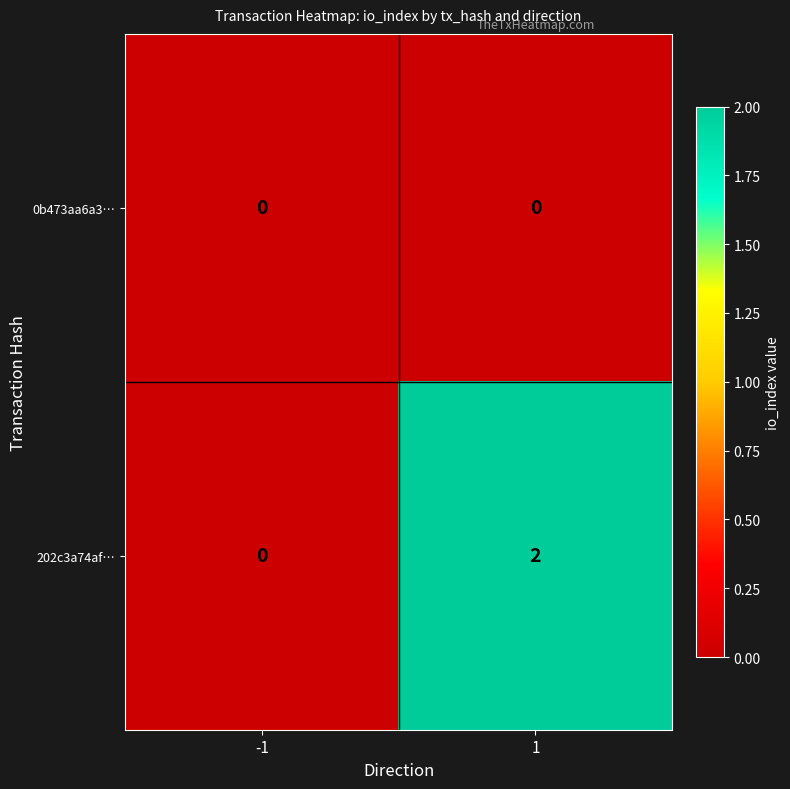

List the series in order of their overall mean, lowest first.

0b473aa6a3…, 202c3a74af…